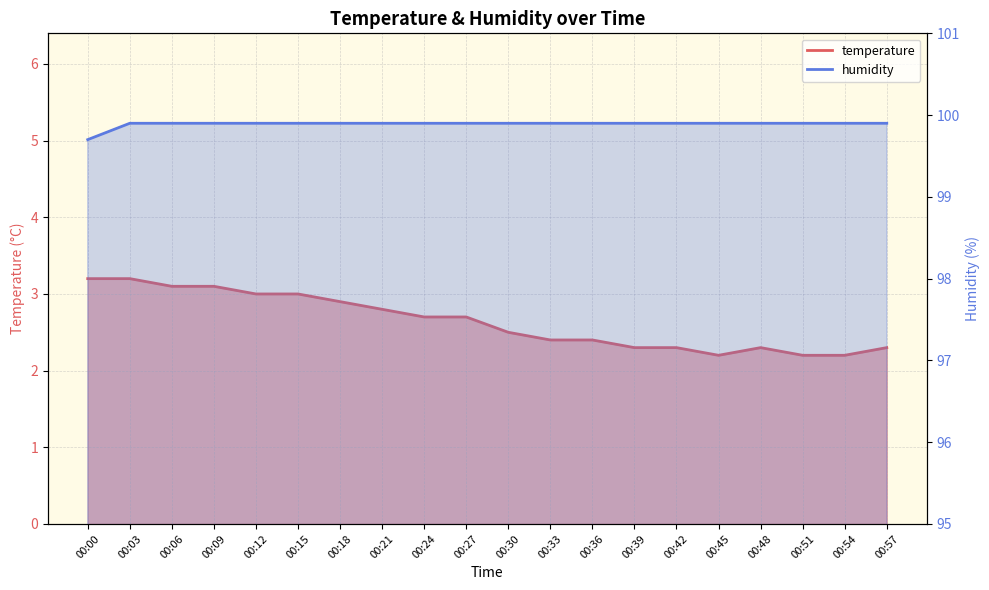

The value of temperature at 00:12 is 3.0. True or false?

True